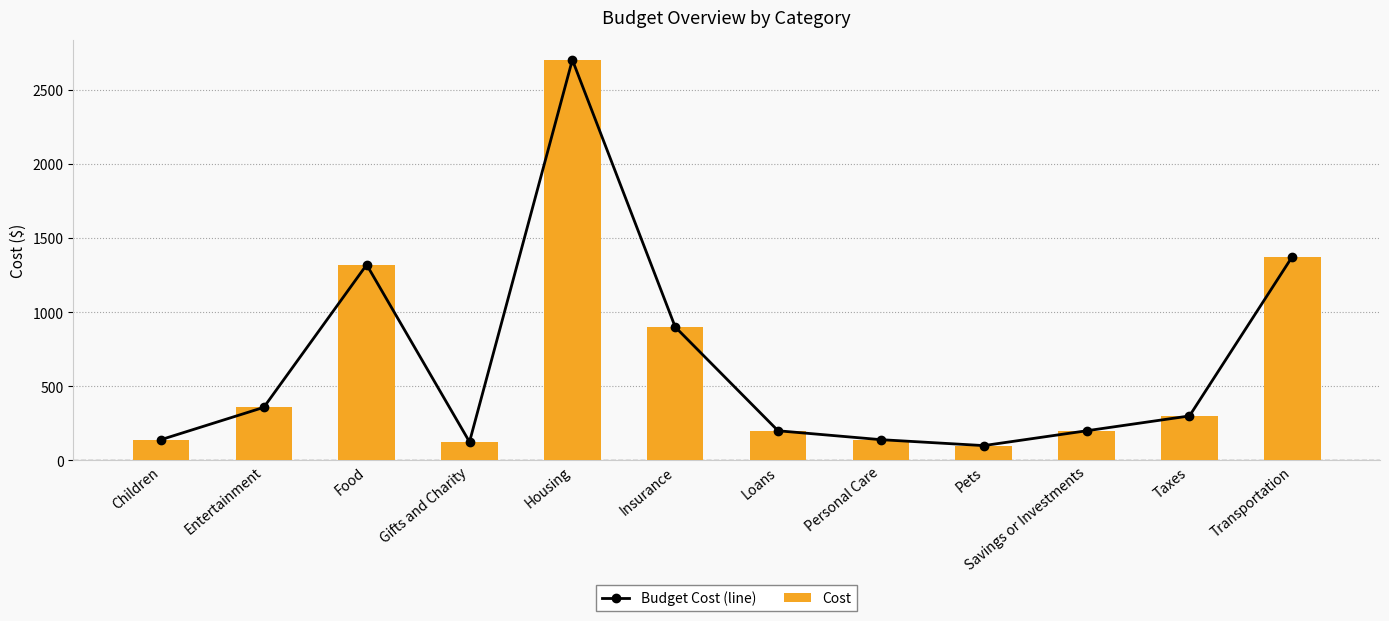

Where does the Cost series first go above 300?

Entertainment